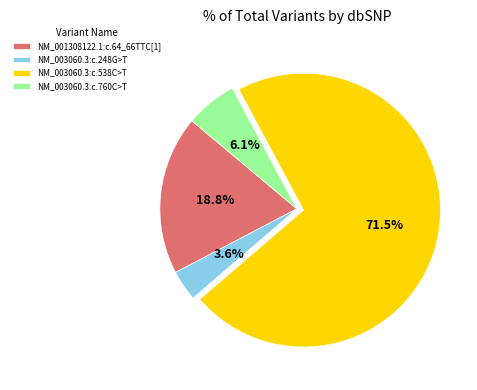

True or false: NM_003060.3:c.248G>T accounts for 17% of the total.

False